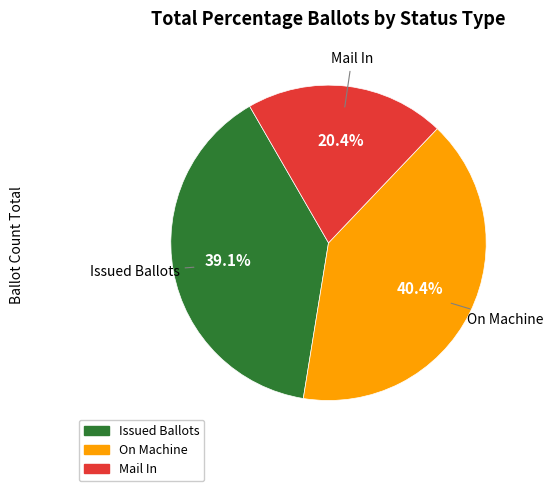

Rank the categories by value from highest to lowest.

On Machine, Issued Ballots, Mail In